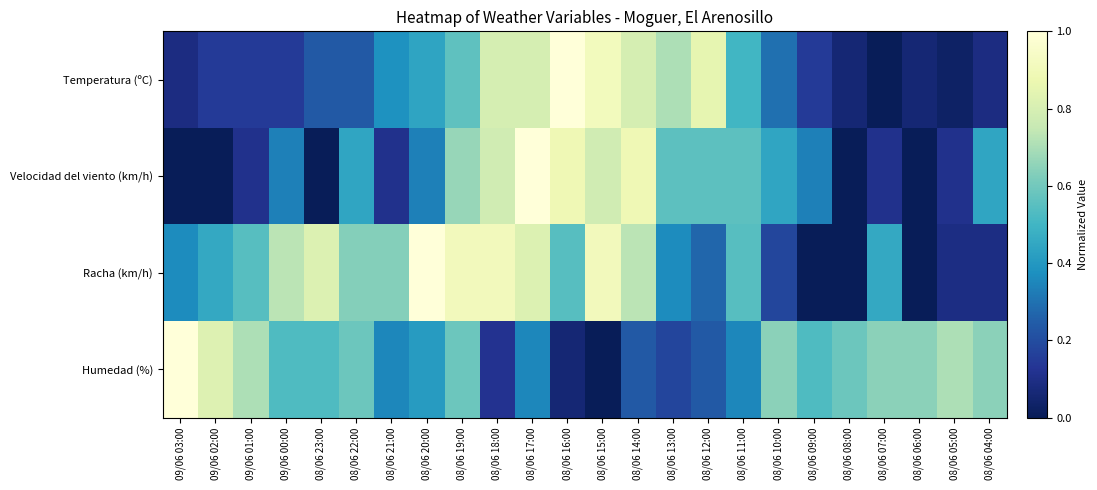

How many data points does each series have?

24